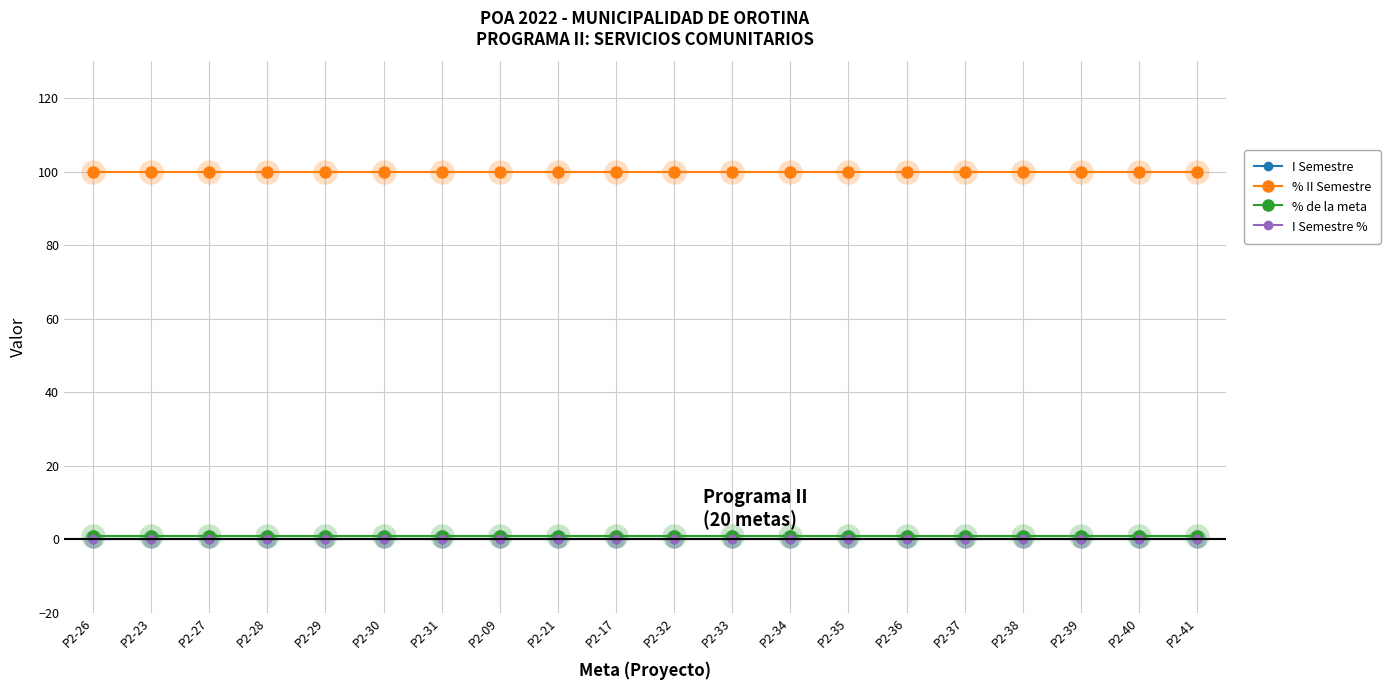

What is the value of the % de la meta point at the 19th from the left?

1